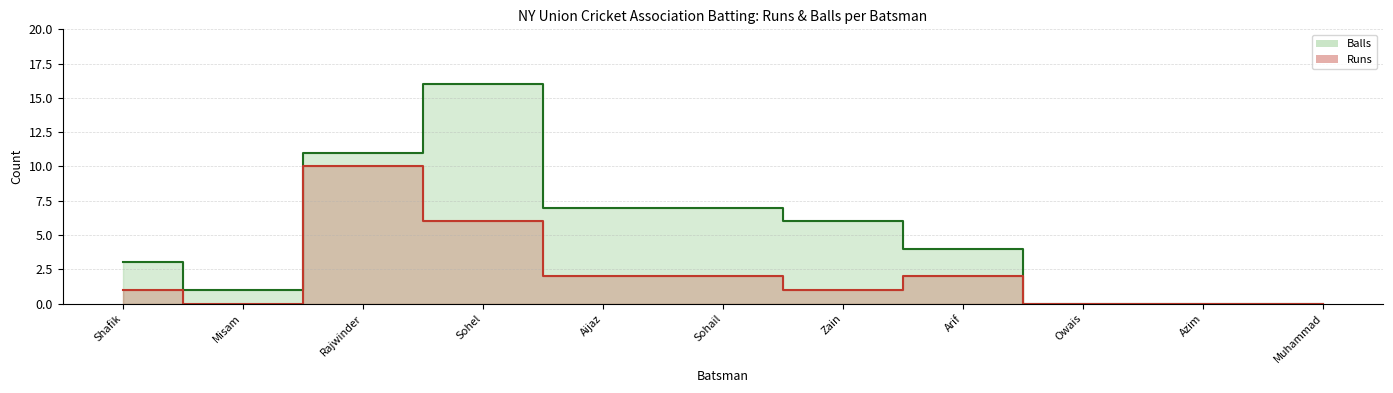

Which label corresponds to the smallest value in the chart?

Misam